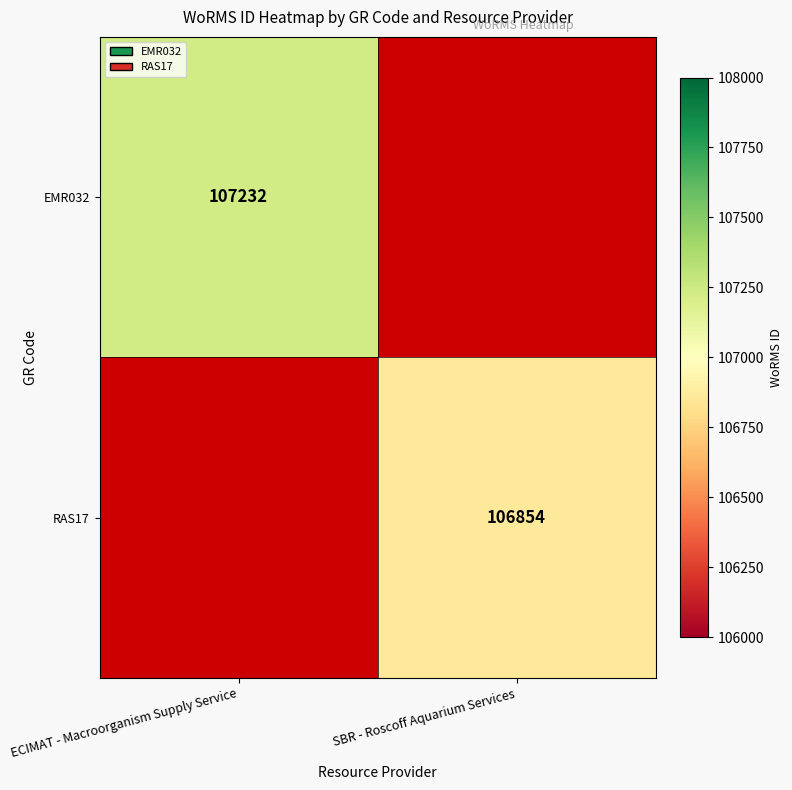

True or false: RAS17 has a value of 106854 at SBR - Roscoff Aquarium Services.

True